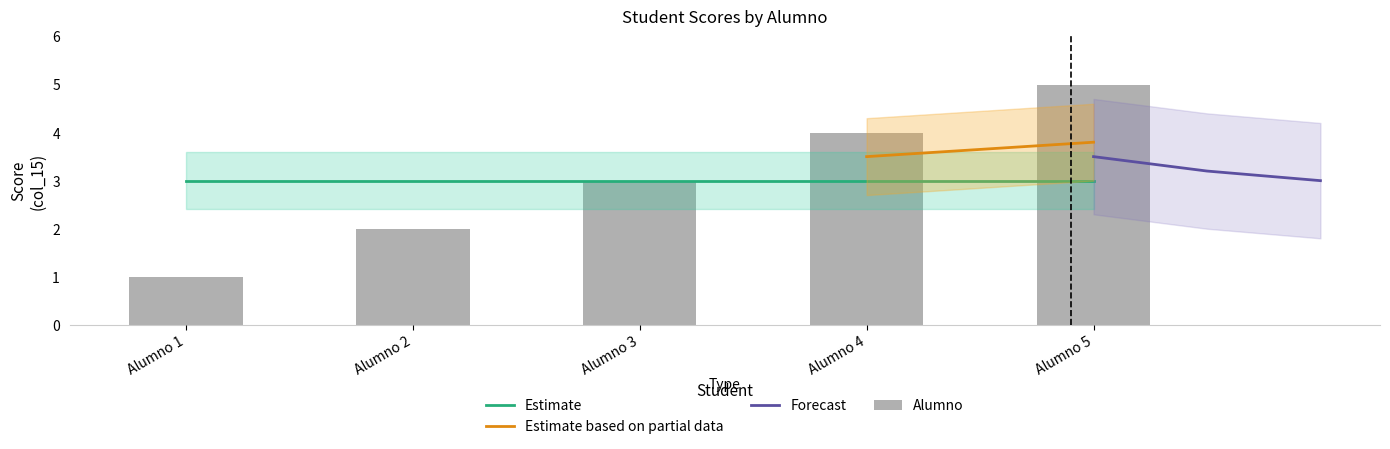

What is the difference between the maximum and second lowest values?

3